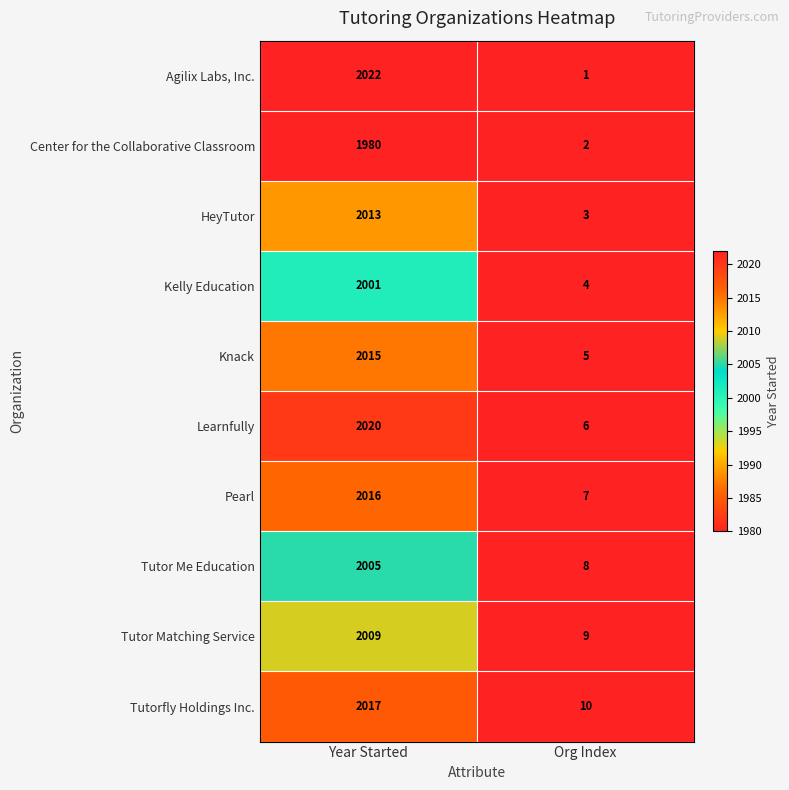

Which category has the highest value across all series?

Year Started